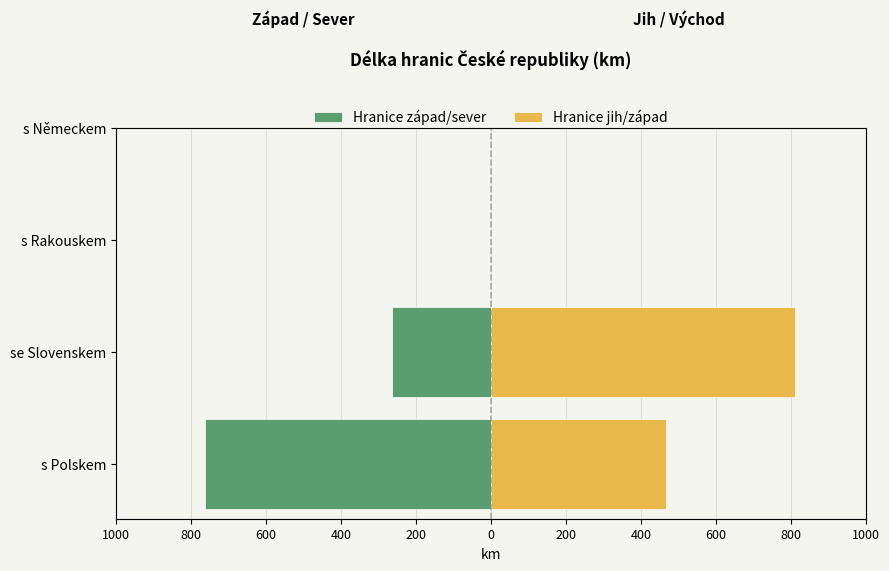

How many bars are there in total?

4